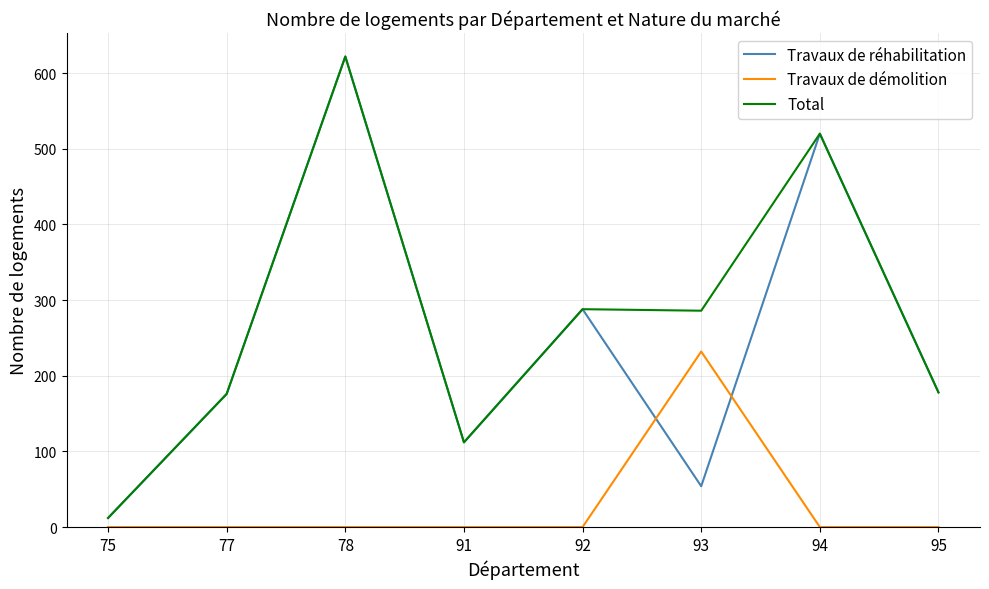

What are all the series names shown in the legend?

Travaux de réhabilitation, Travaux de démolition, Total